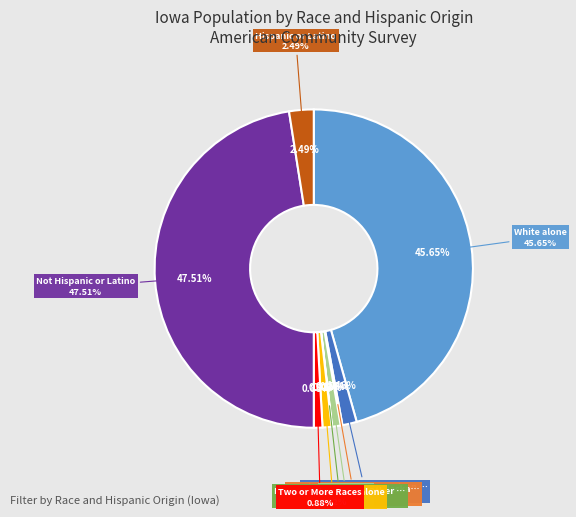

What percentage do White alone and Hispanic or Latino together represent?

48.1%